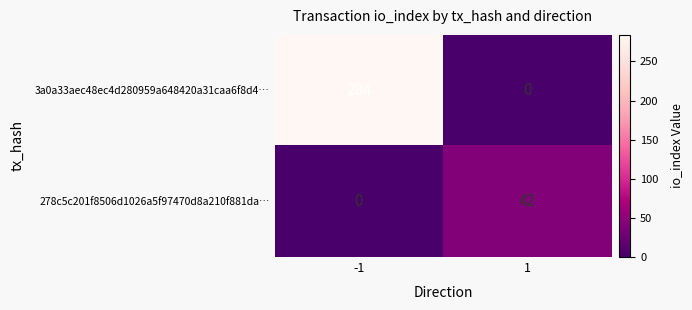

What is the total value across all series at 1?

42